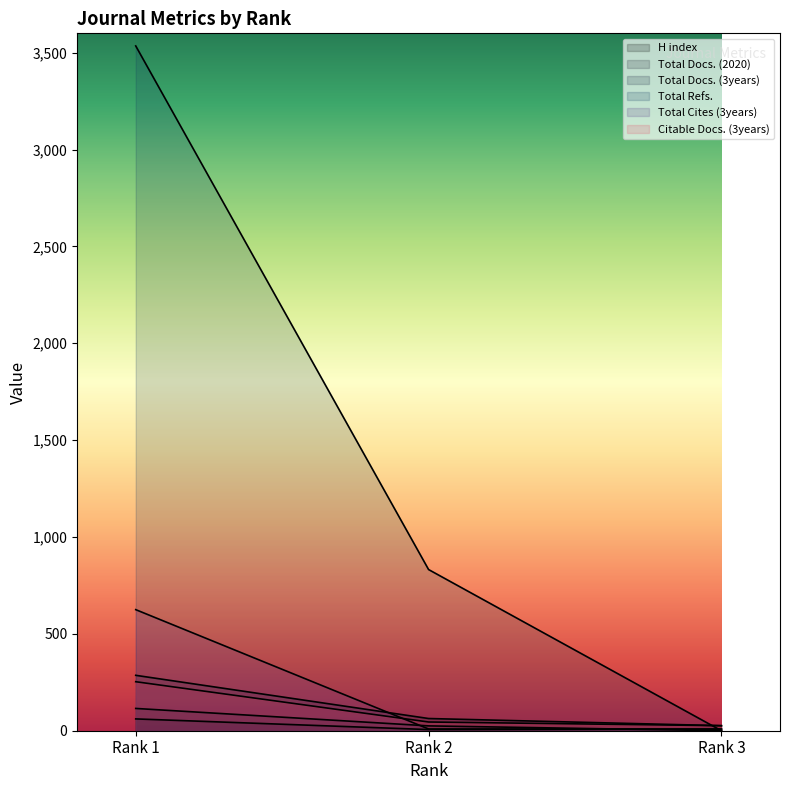

Reading left to right, list all the values displayed in this chart.

H index: Rank 1=61	Rank 2=6	Rank 3=8
Total Docs. (2020): Rank 1=115	Rank 2=25	Rank 3=0
Total Docs. (3years): Rank 1=286	Rank 2=63	Rank 3=26
Total Refs.: Rank 1=3535	Rank 2=832	Rank 3=0
Total Cites (3years): Rank 1=625	Rank 2=9	Rank 3=9
Citable Docs. (3years): Rank 1=253	Rank 2=45	Rank 3=26